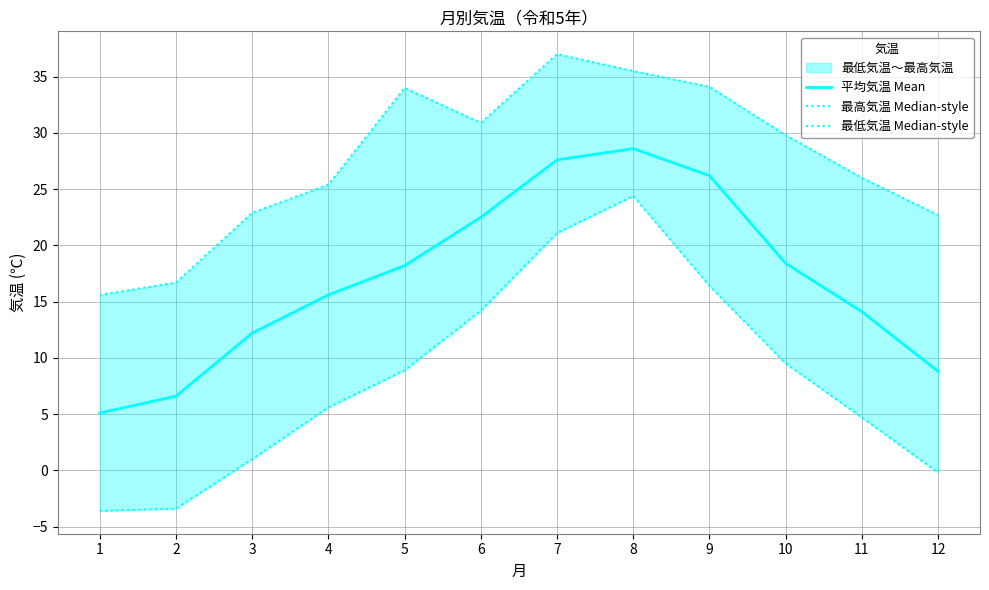

True or false: 最高気温 Median-style and 最低気温 Median-style cross at least once.

False